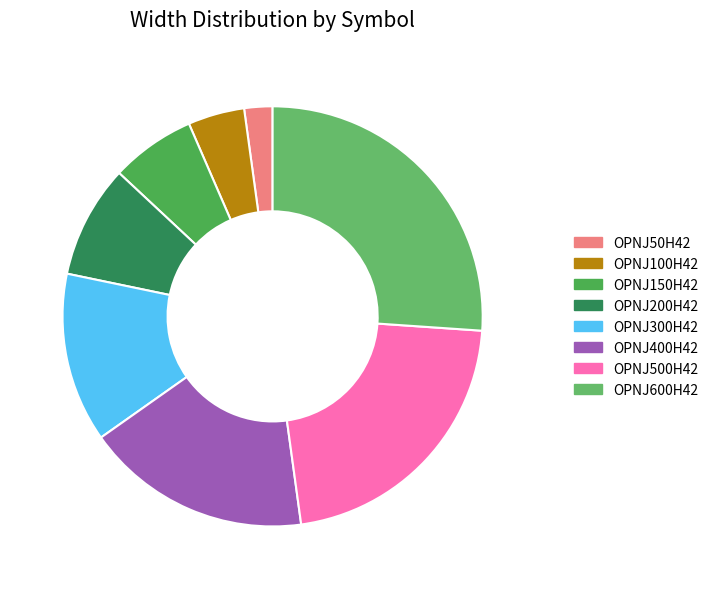

Approximately how many times larger is the value at OPNJ150H42 compared to OPNJ50H42?

3.0